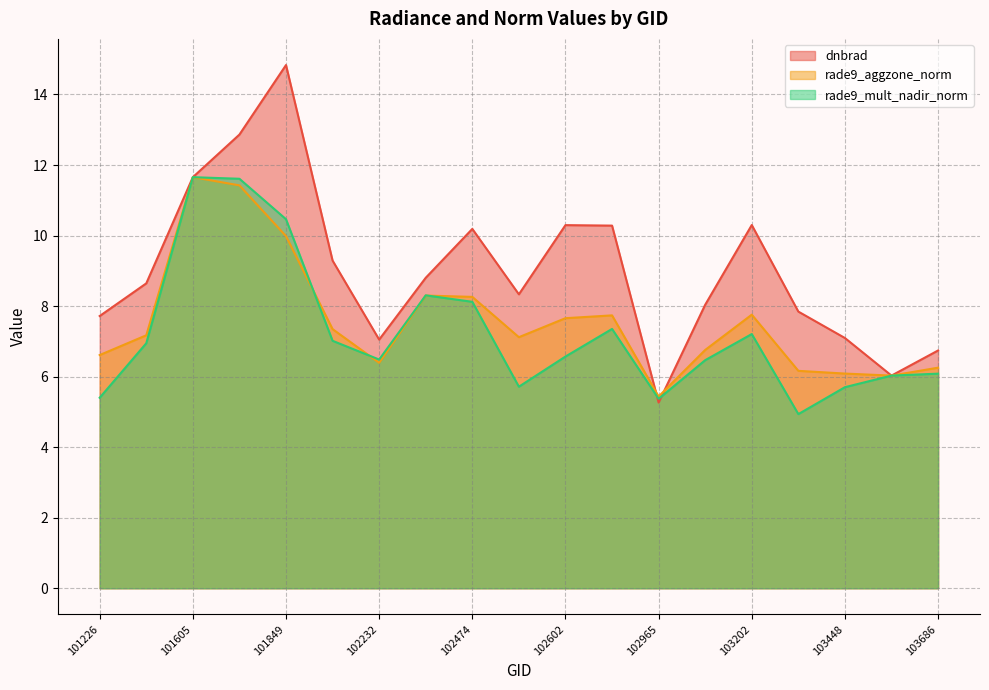

What is the difference between the maximum and minimum values in the rade9_mult_nadir_norm series?

6.7